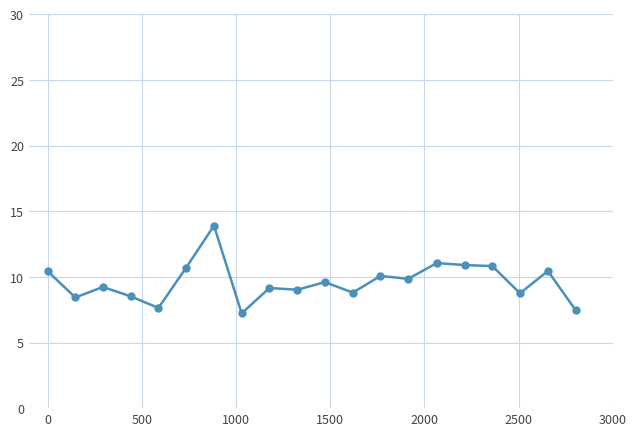

What is the greatest value displayed?

13.9